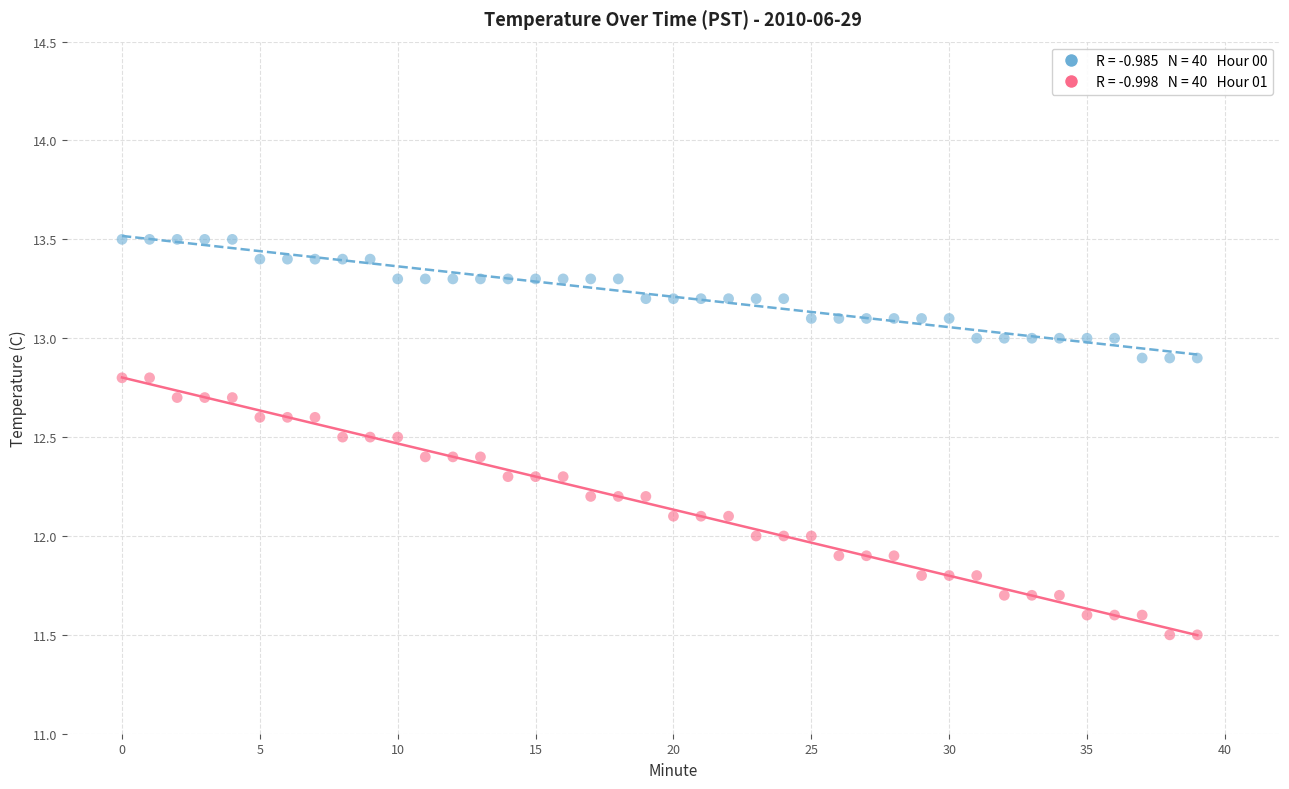

Across all data points, what is the range of Y values (max minus min)?

2.0